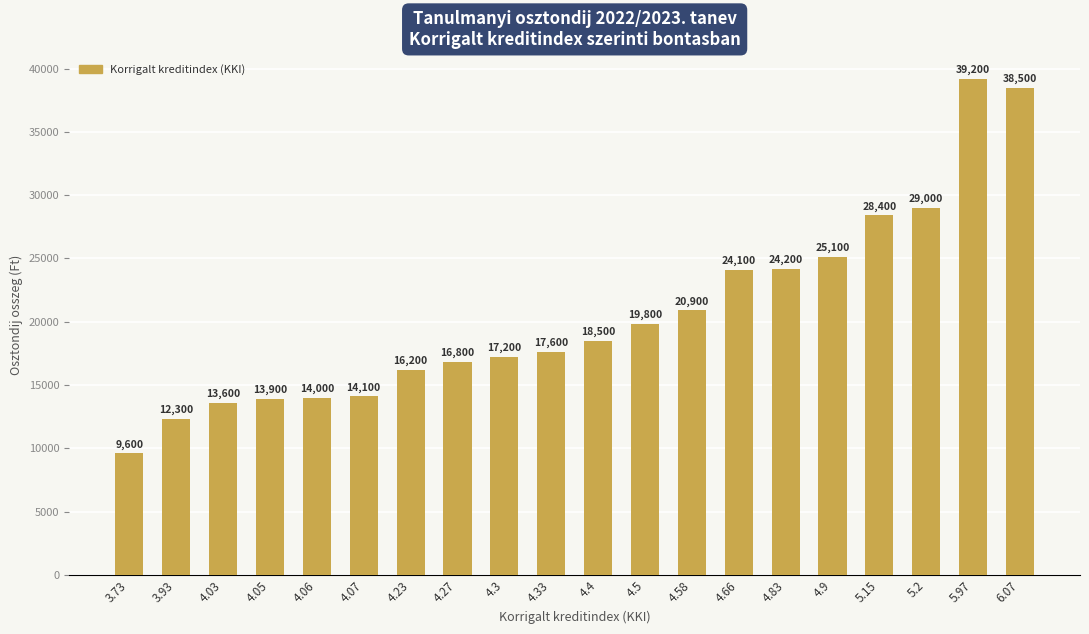

What is the maximum value shown in the chart?

39200